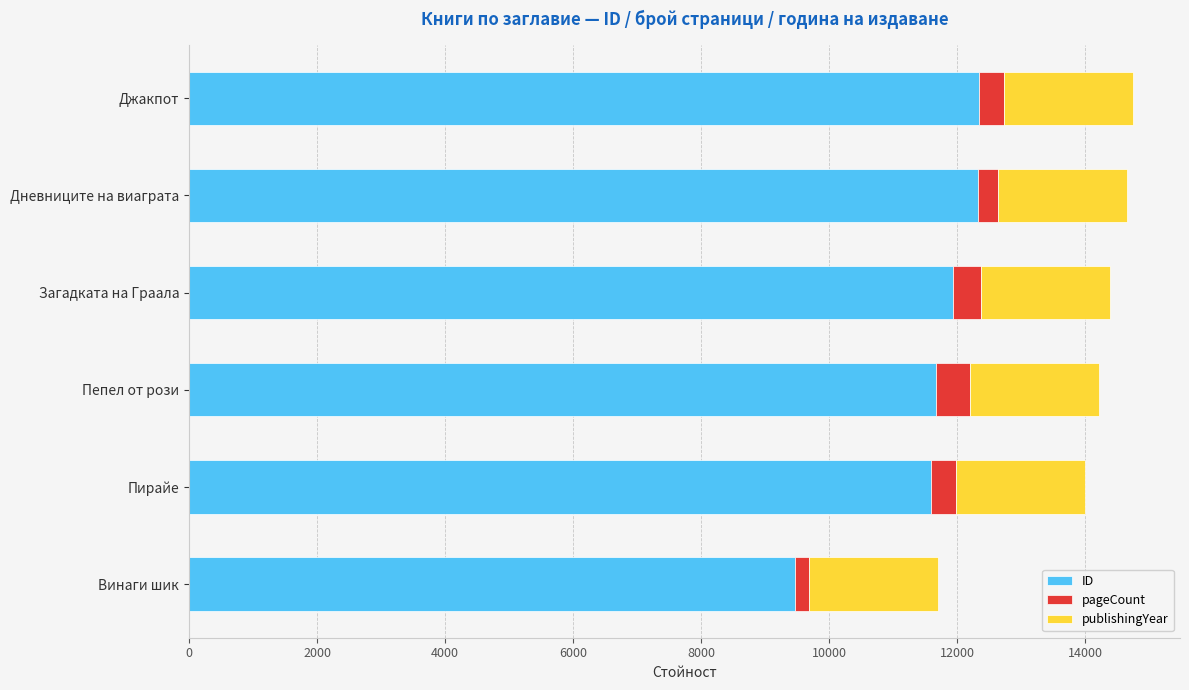

What is the average value of the ID series?

11556